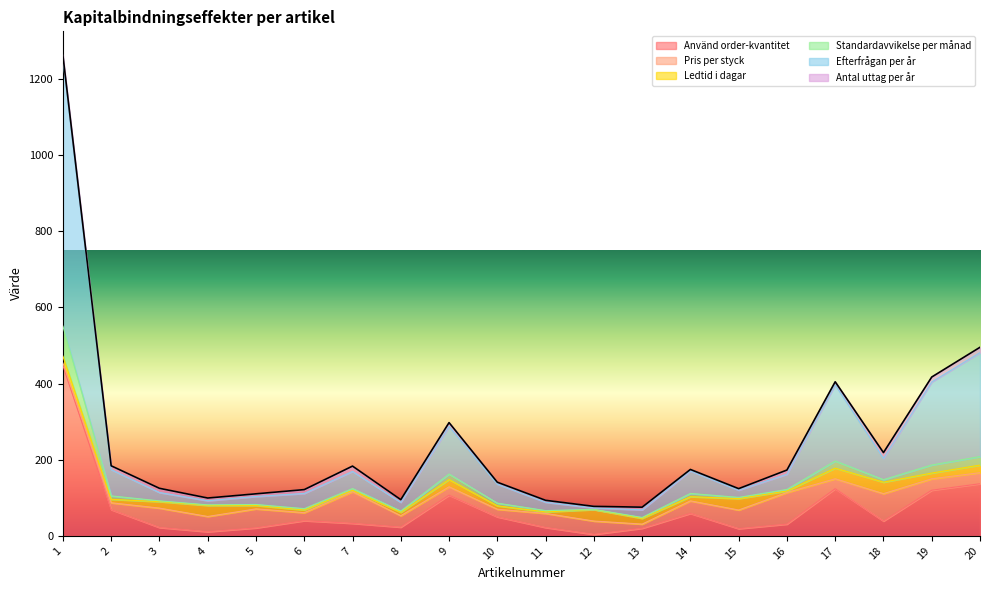

At which label does Använd order-kvantitet reach its minimum?

12